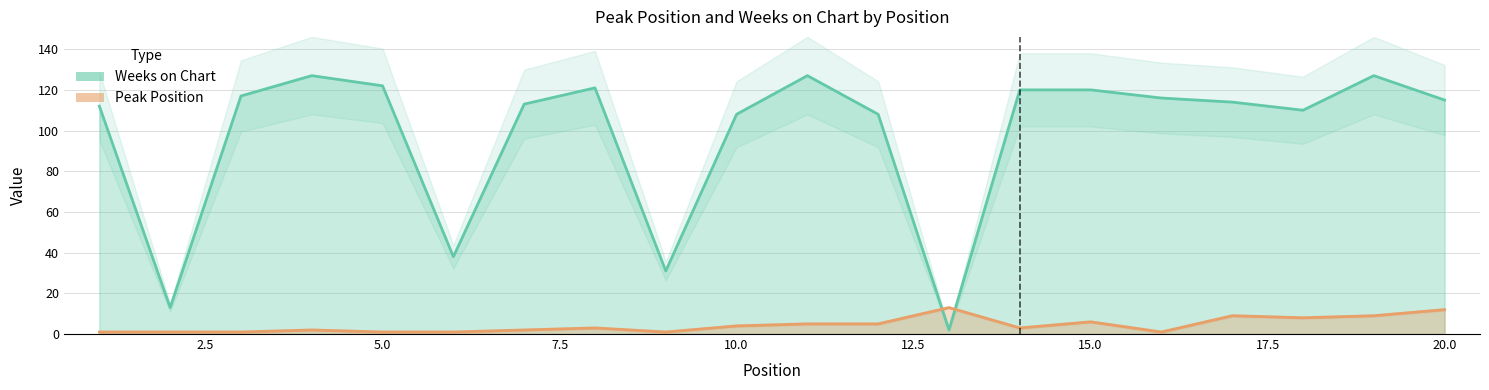

Which series ends up on top after the final intersection of Peak Position and Weeks on Chart?

Weeks on Chart